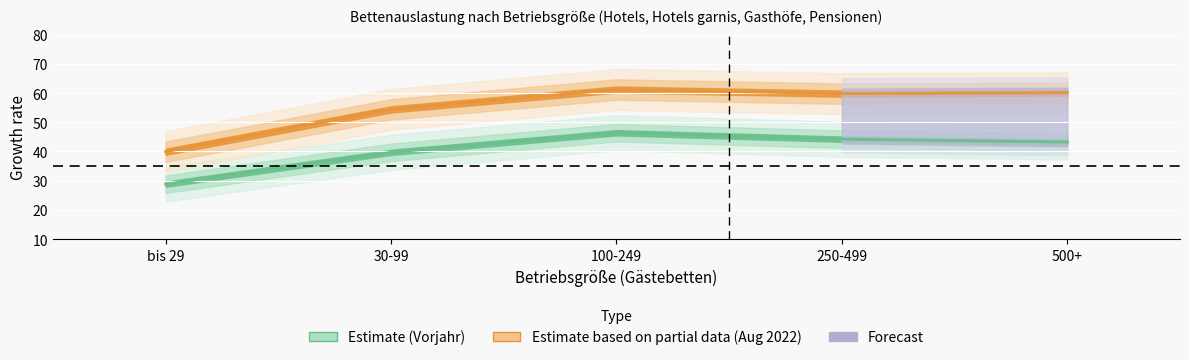

Where is the first local maximum for Auslastung August 2022?

100-249